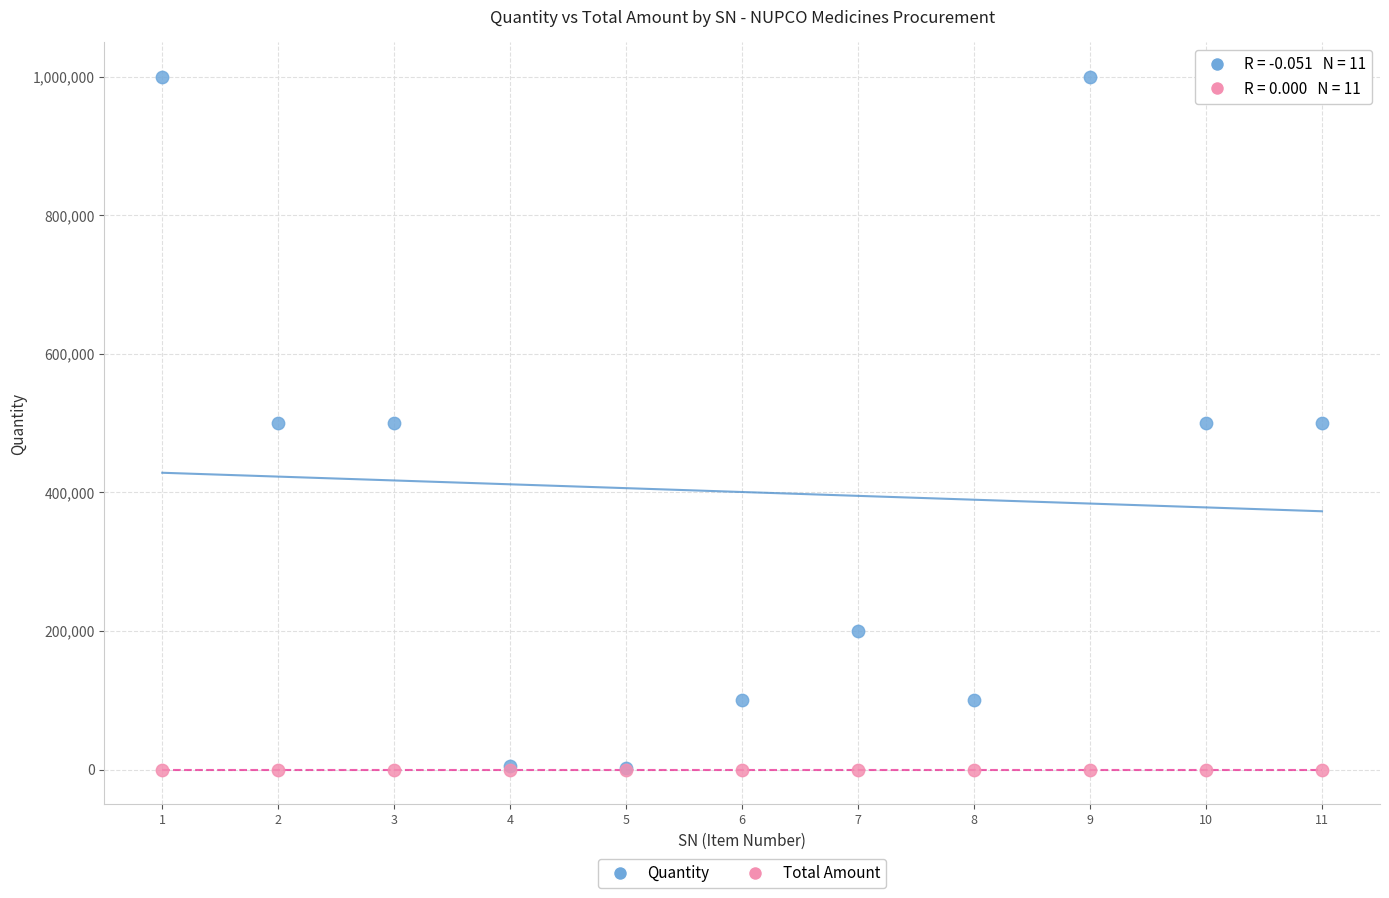

Which series reaches the maximum Y coordinate?

Quantity